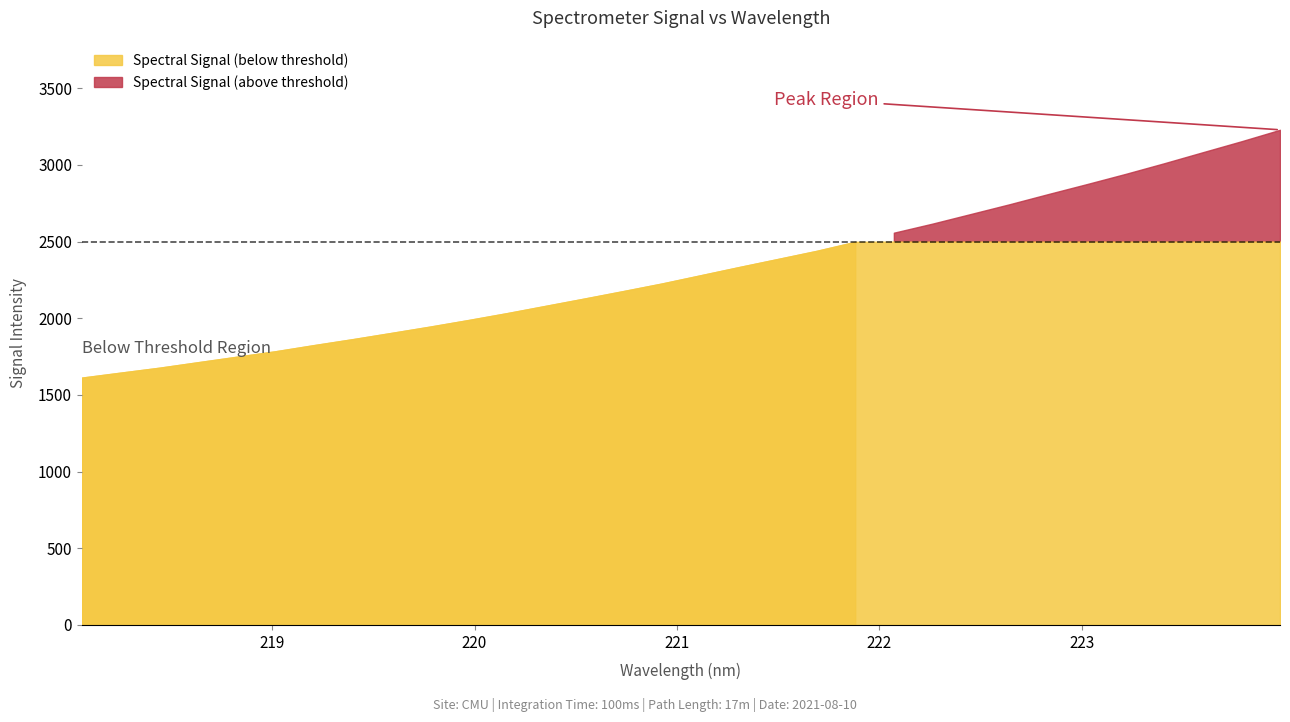

What is the minimum value shown in the chart?

1613.1